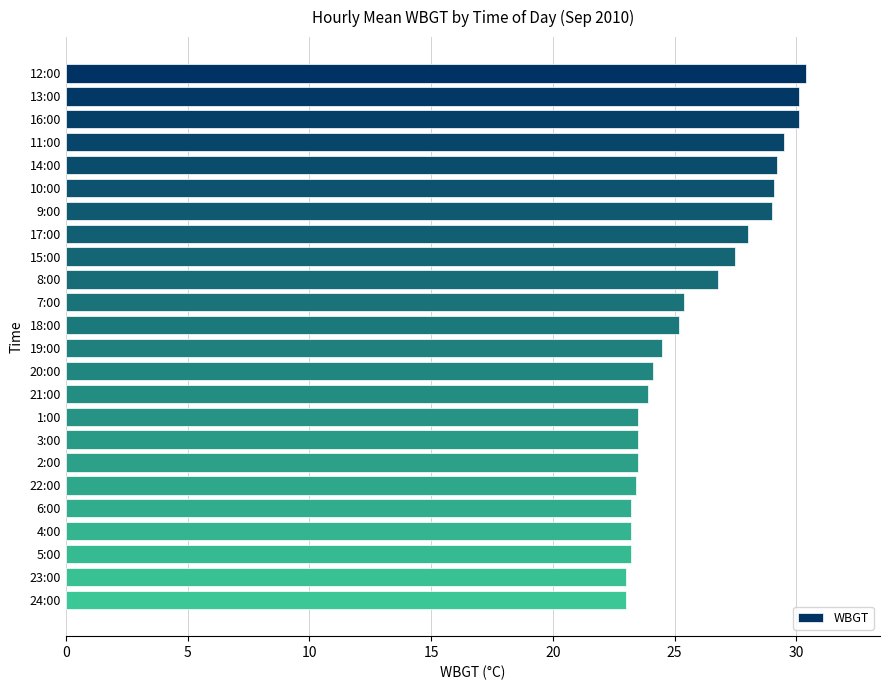

The value at 3:00 is 32.7. True or false?

False